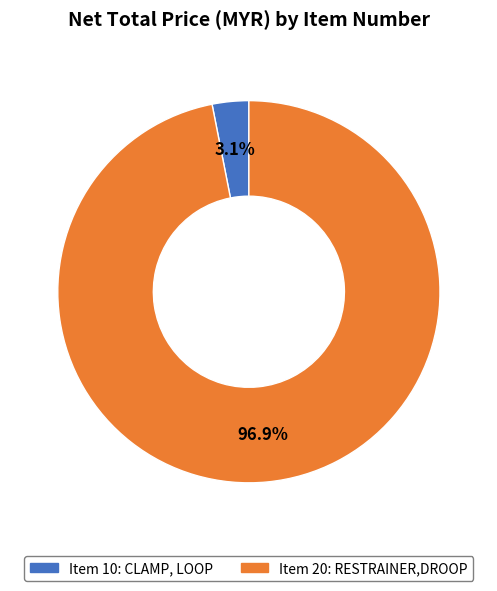

Does any single category account for the majority?

Yes